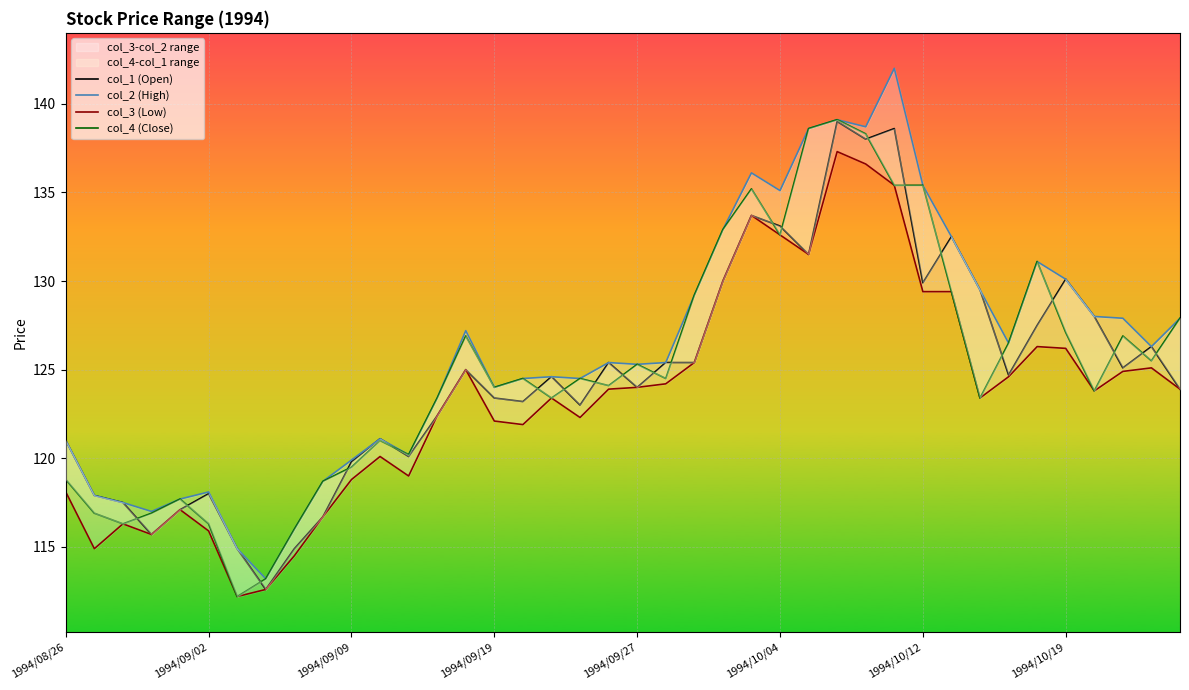

True or false: col_3 (Low) and col_4 (Close) intersect in this chart.

False